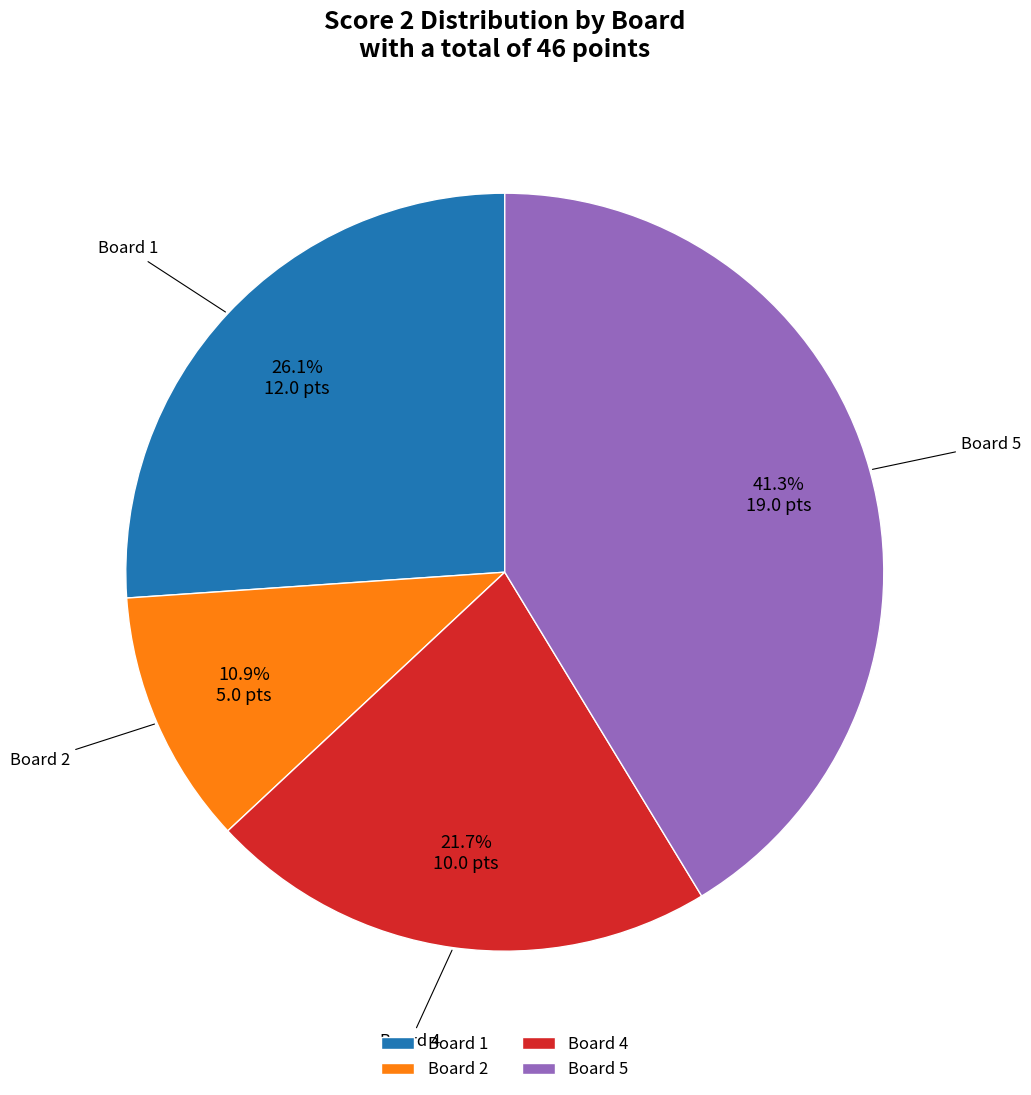

Do Board 4 and Board 5 together represent more than half of the pie?

Yes